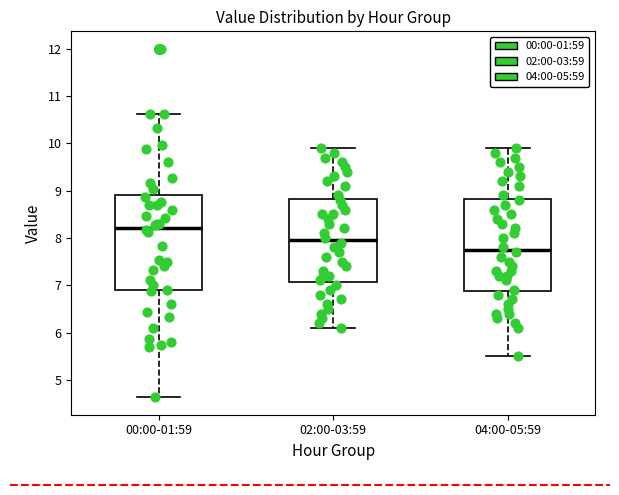

Where is the lower edge of the box for 04:00-05:59 on the y-axis? The values are not printed on the chart, so give them approximately, as read against the axis.

6.9